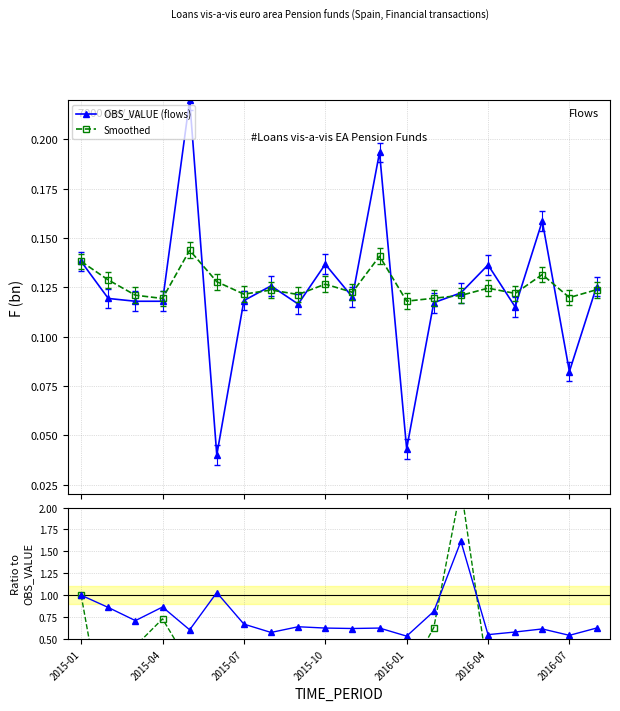

True or false: Smoothed has more than 0 points higher than both neighbors.

True